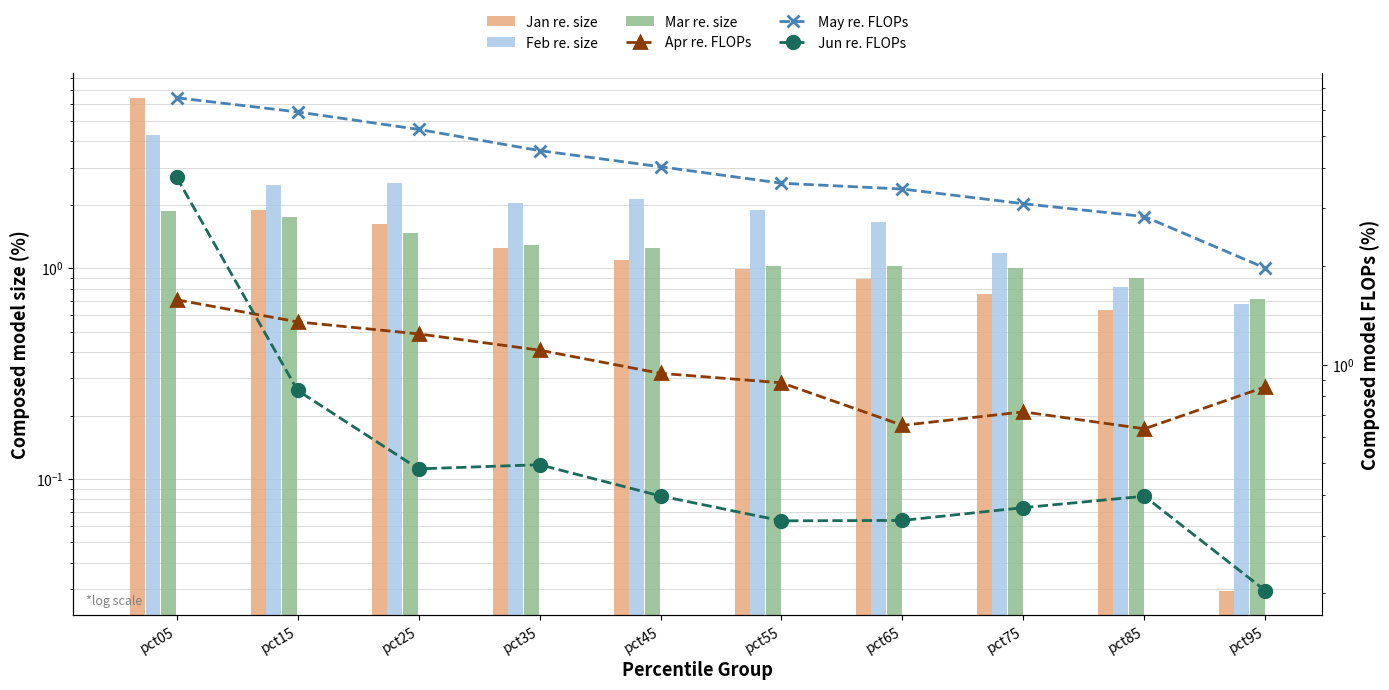

The value of May re. FLOPs at pct15 is 5.9. True or false?

True